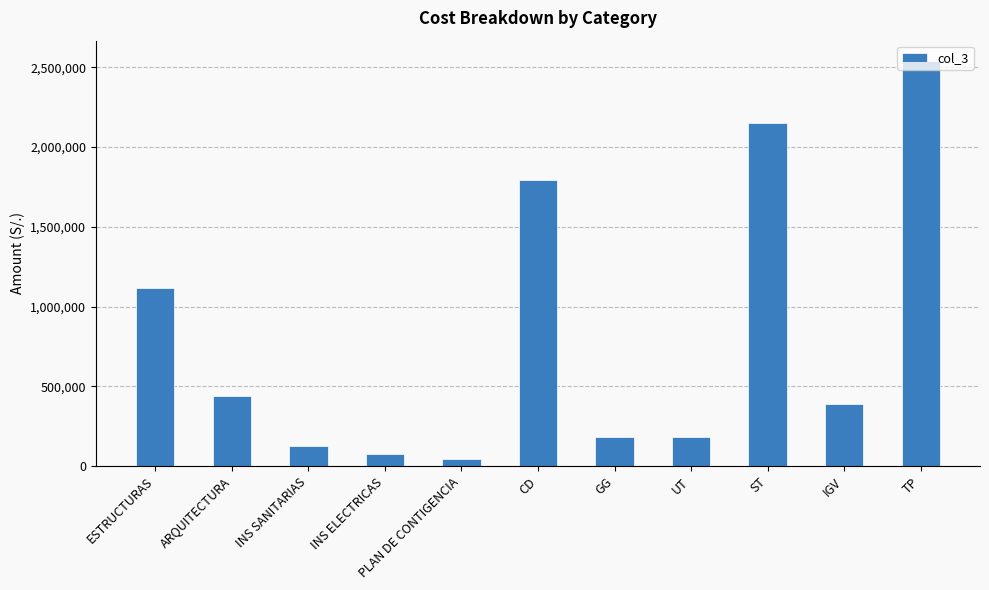

How many categories are shown in the chart?

11